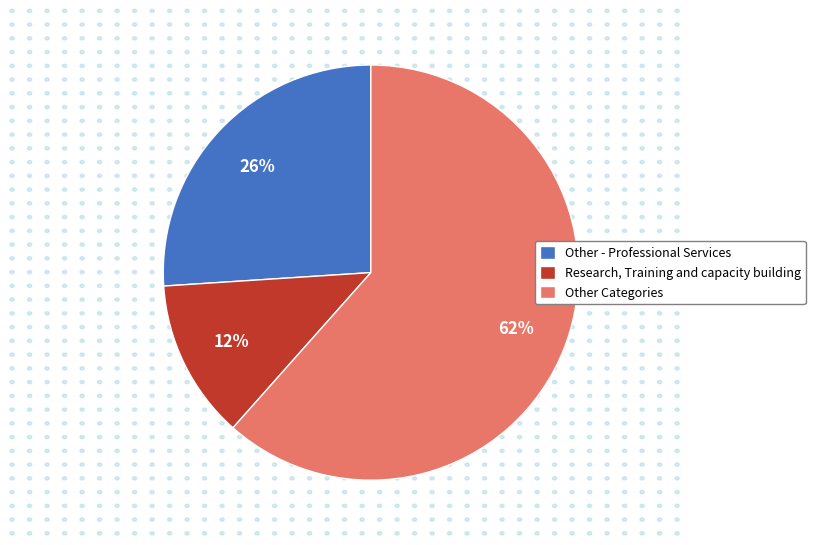

To the nearest percent, what is the combined percentage of Other - Professional Services and Research, Training and capacity building?

38%